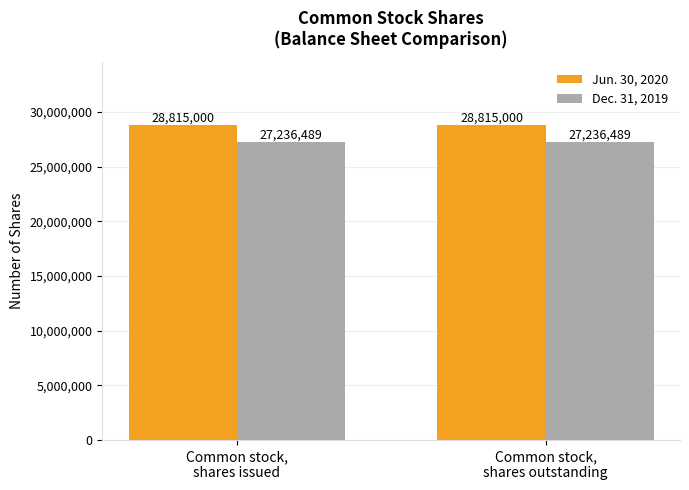

What is the minimum value for Dec. 31, 2019?

27236489